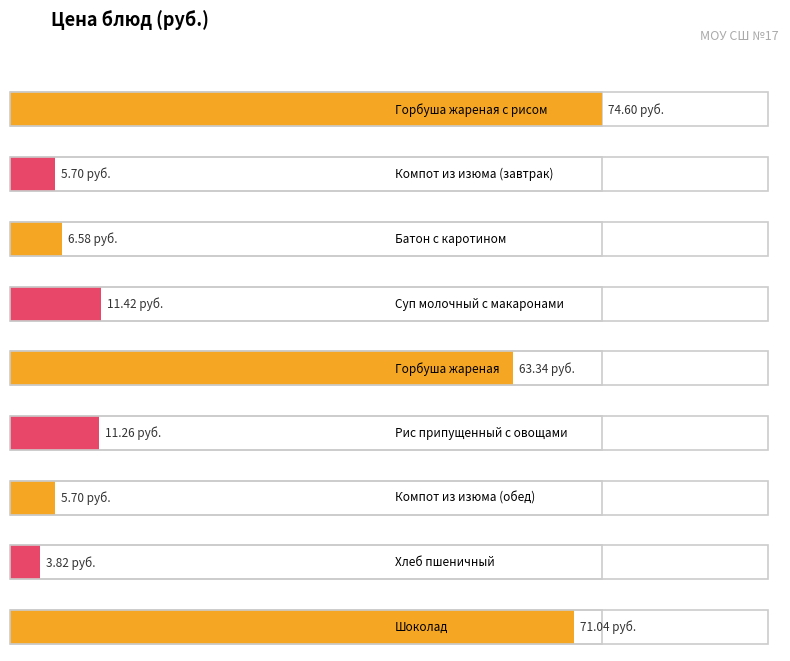

How many values exceed 11?

5